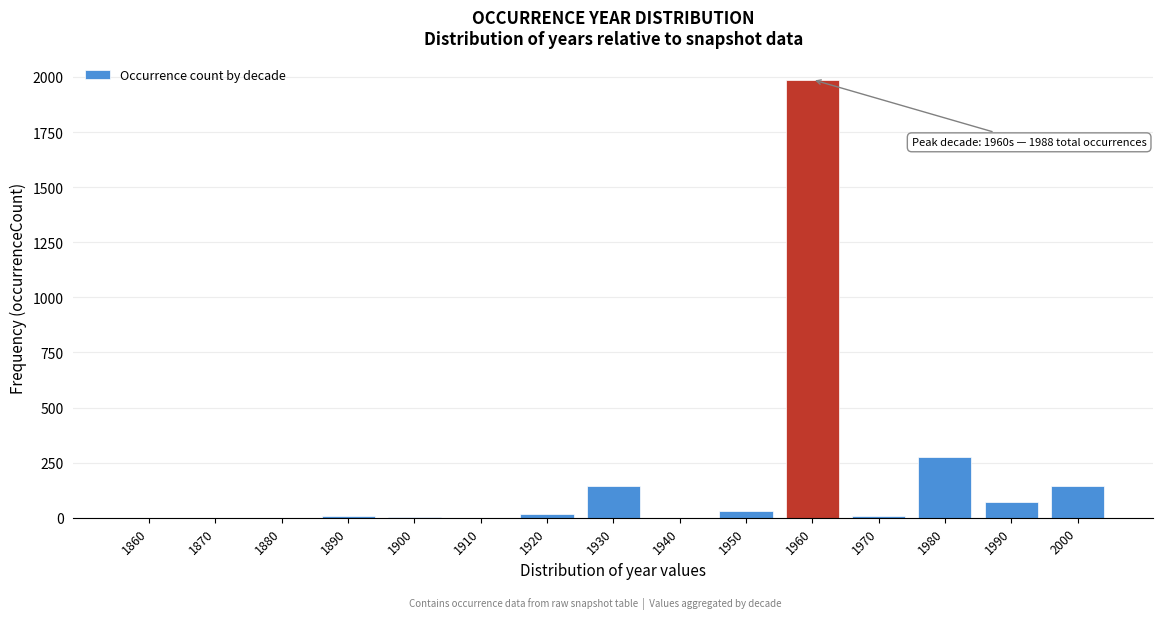

Which category has the highest value across all series?

1960